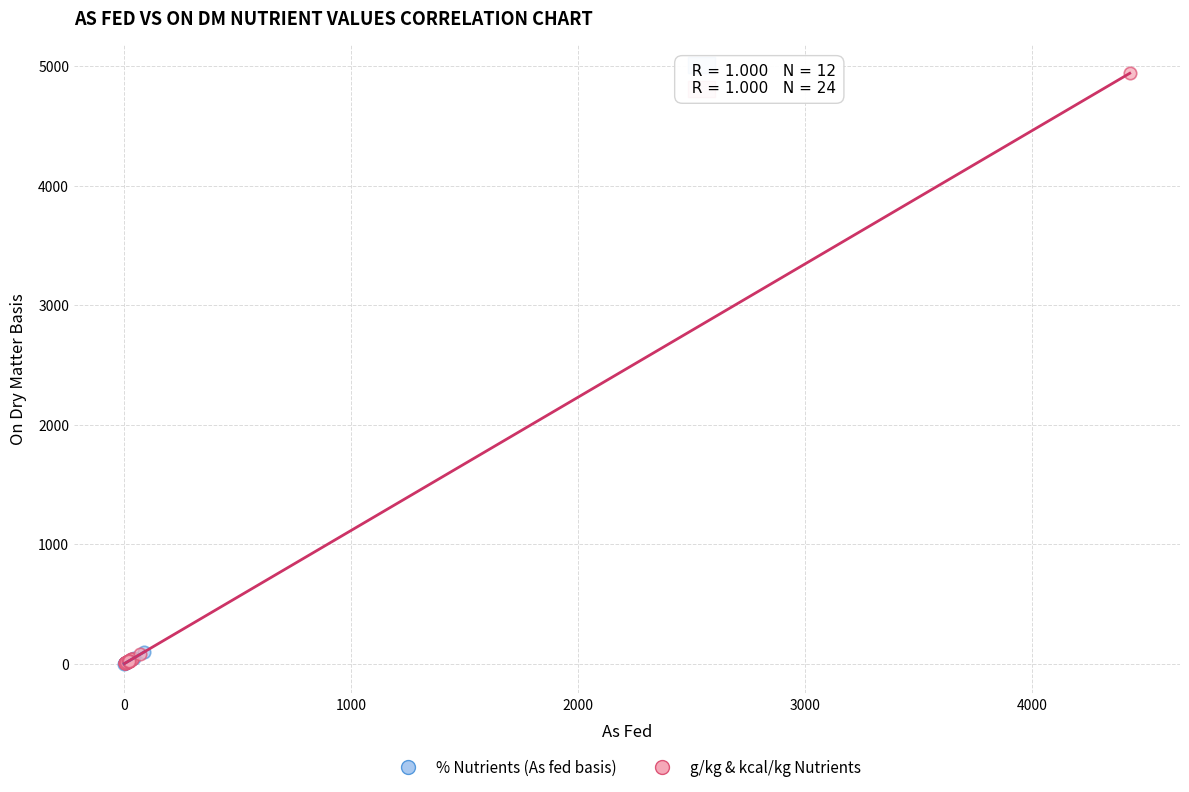

Which series has the largest Y range (max minus min)?

g/kg & kcal/kg Nutrients